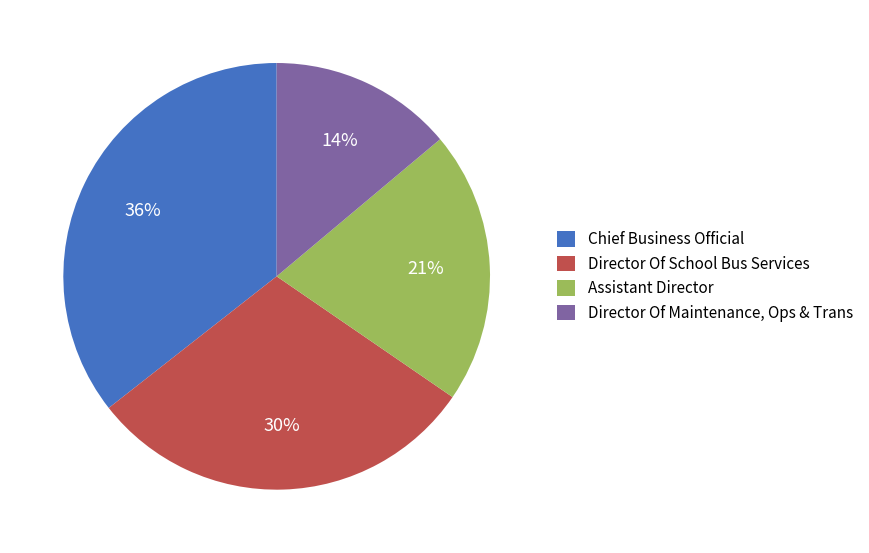

To the nearest percent, what is the difference between the Director Of School Bus Services and Chief Business Official slice percentages?

6%